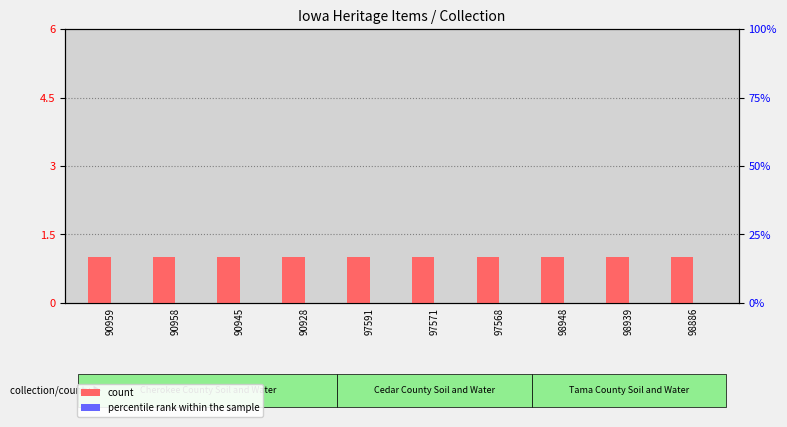

How many data points does each series have?

10